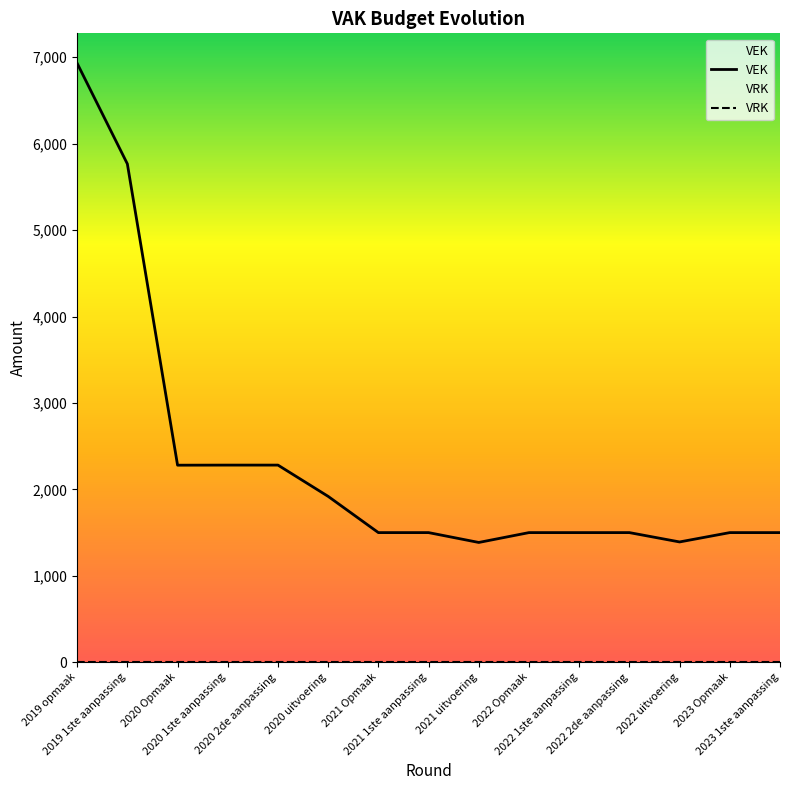

What position from the right is 2020 2de aanpassing?

11